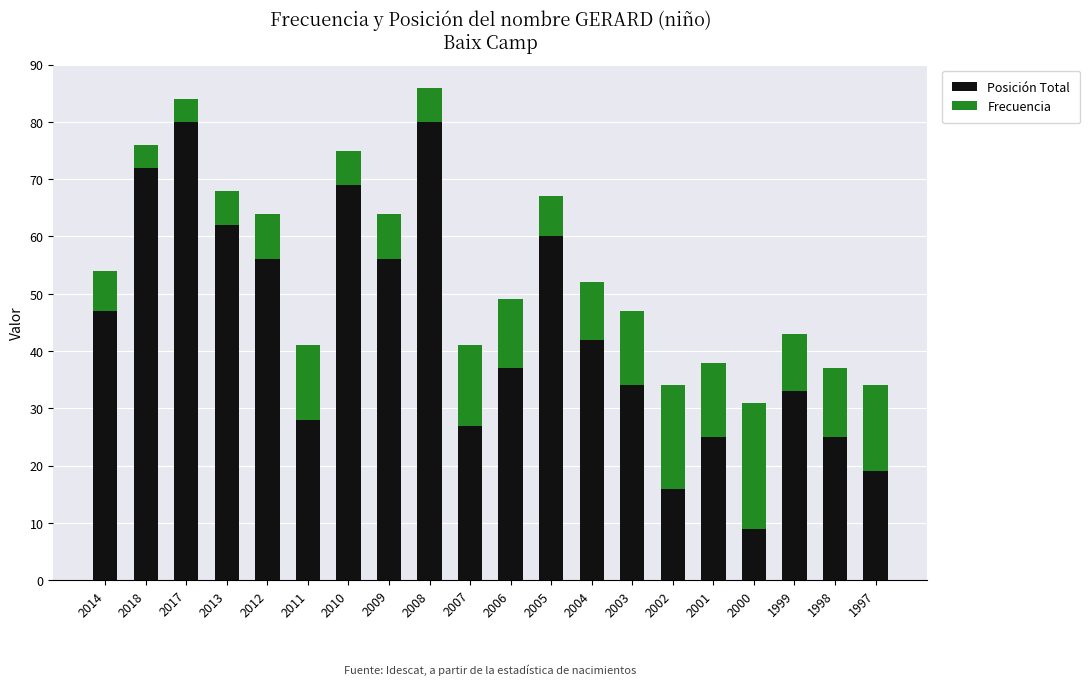

What is the average value of the Posición Total series?

44